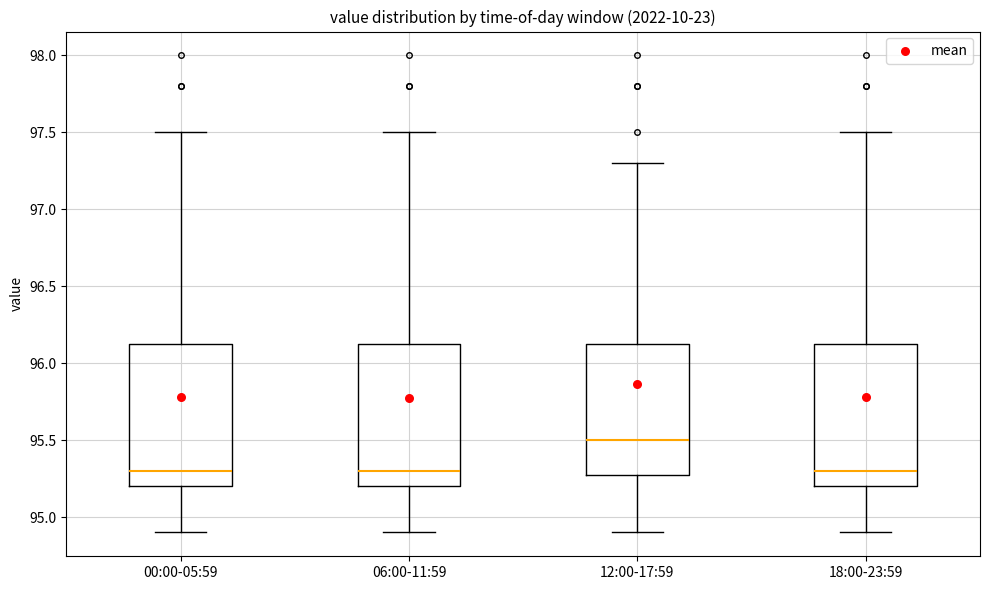

Reading left to right, transcribe this box plot: for each box, give where its median line is, the range the box spans, and where its two whiskers end, as read against the y-axis. The values are not printed on the chart, so give them approximately, as read against the axis.

00:00-05:59: median 95.30, box 95.20 to 96.15, whiskers 94.90 to 97.50
06:00-11:59: median 95.30, box 95.20 to 96.15, whiskers 94.90 to 97.50
12:00-17:59: median 95.50, box 95.30 to 96.15, whiskers 94.90 to 97.30
18:00-23:59: median 95.30, box 95.20 to 96.15, whiskers 94.90 to 97.50